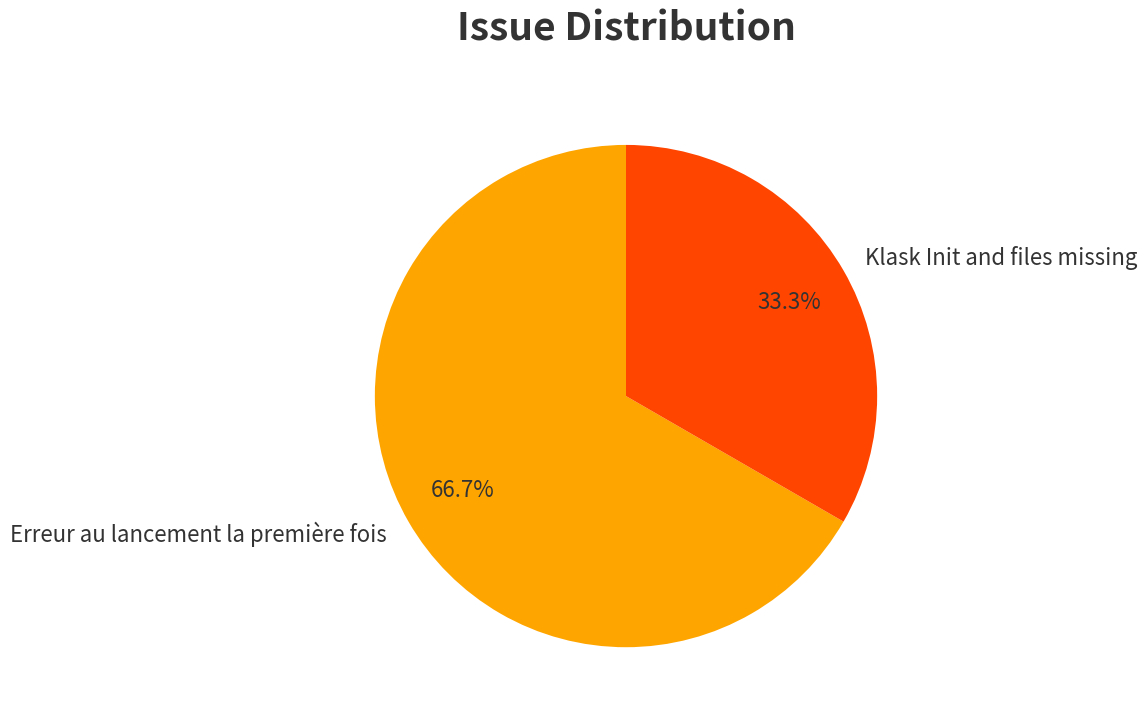

To the nearest percent, what is the average slice percentage?

50%